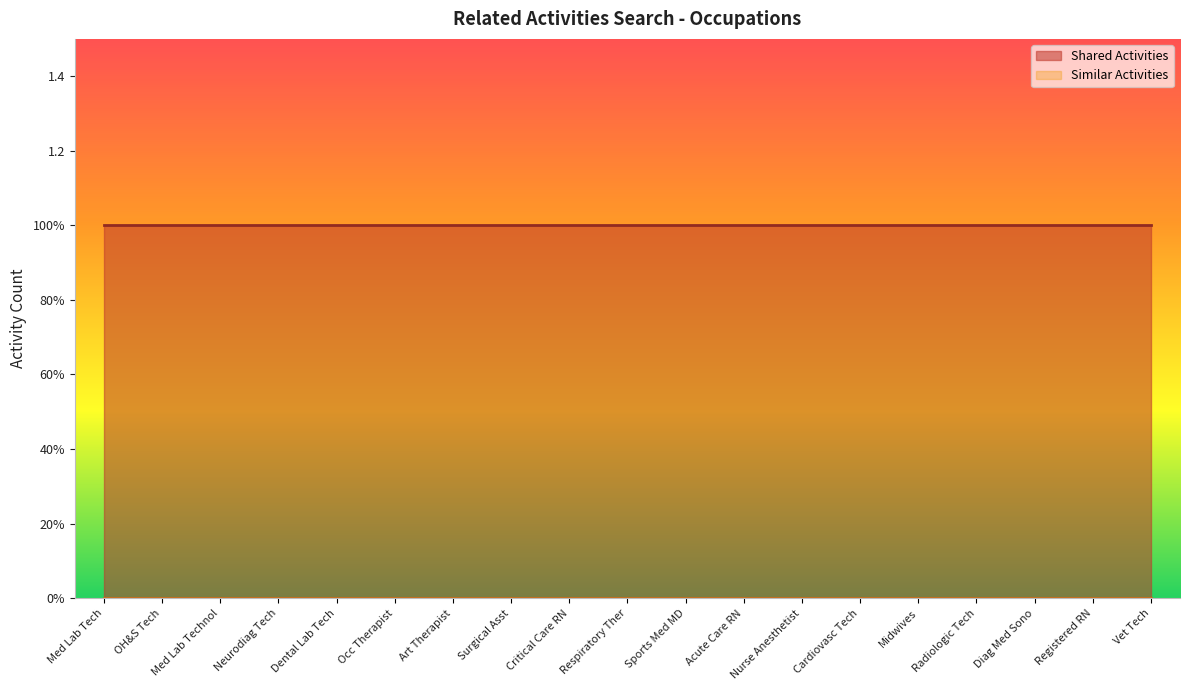

True or false: Similar Activities and Shared Activities cross at least once.

False